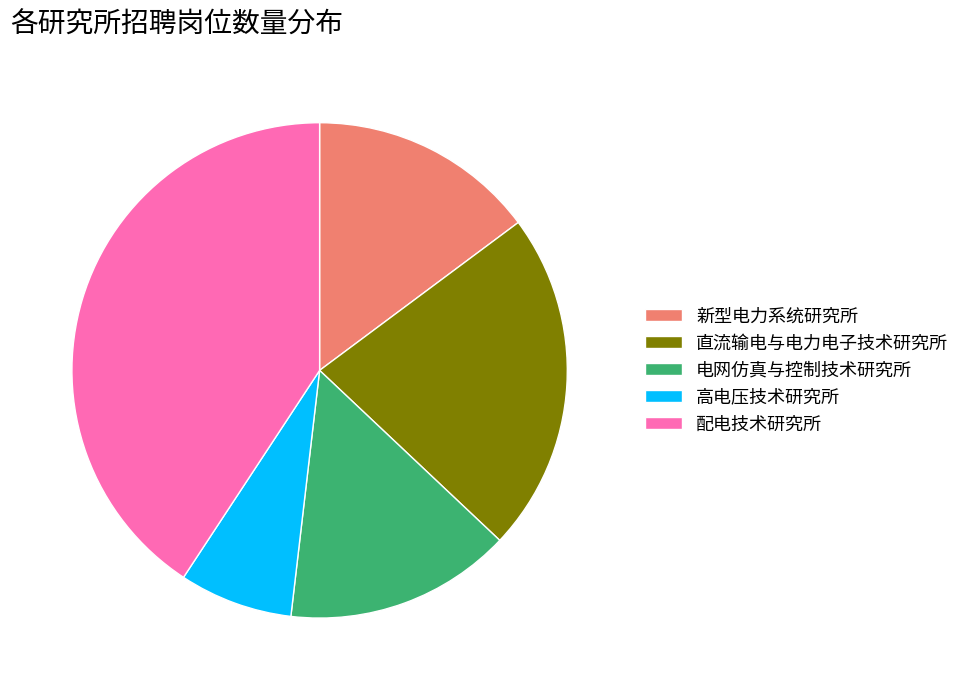

Approximately how many times larger is the value at 直流输电与电力电子技术研究所 compared to 配电技术研究所?

0.5